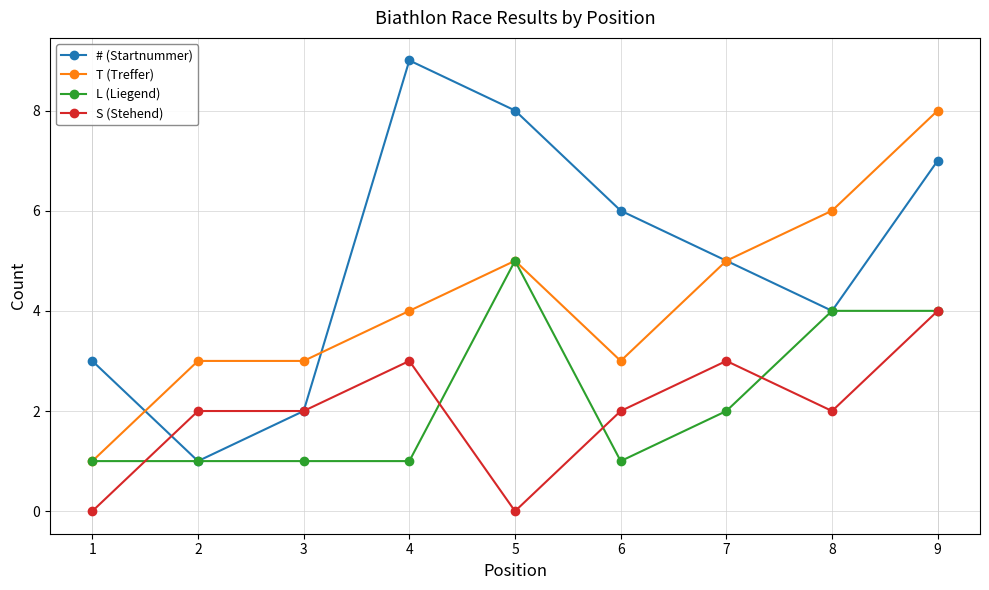

The S (Stehend) series shows 1 at 6. True or false?

False